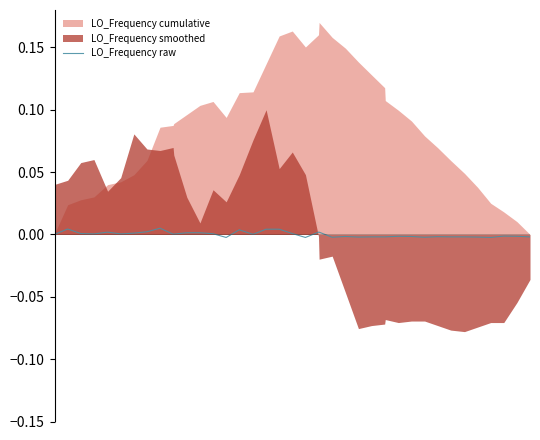

How many lines are shown in the chart?

1